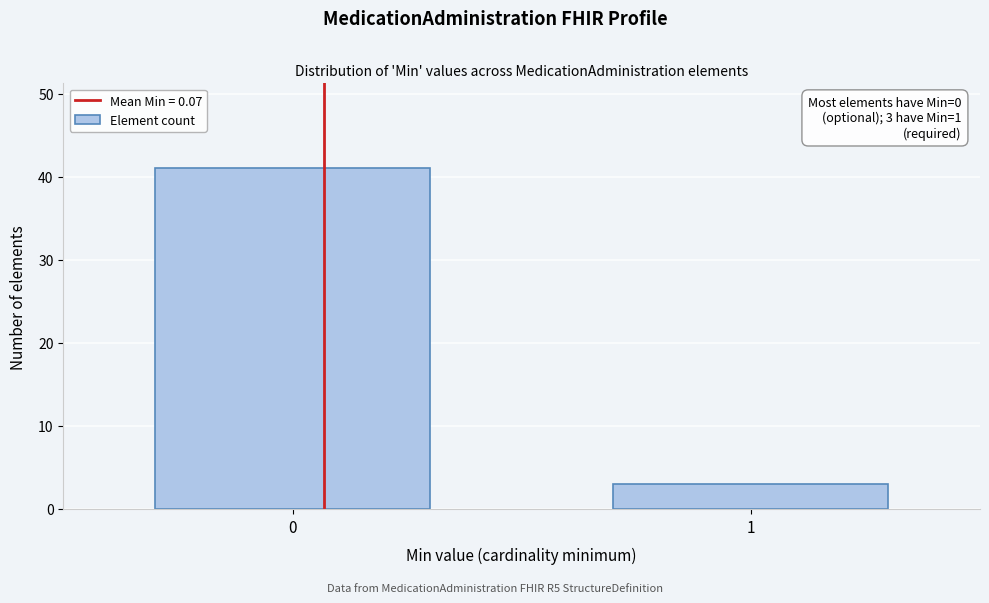

Reading left to right, what are all the values shown in this chart?

0=41	1=3